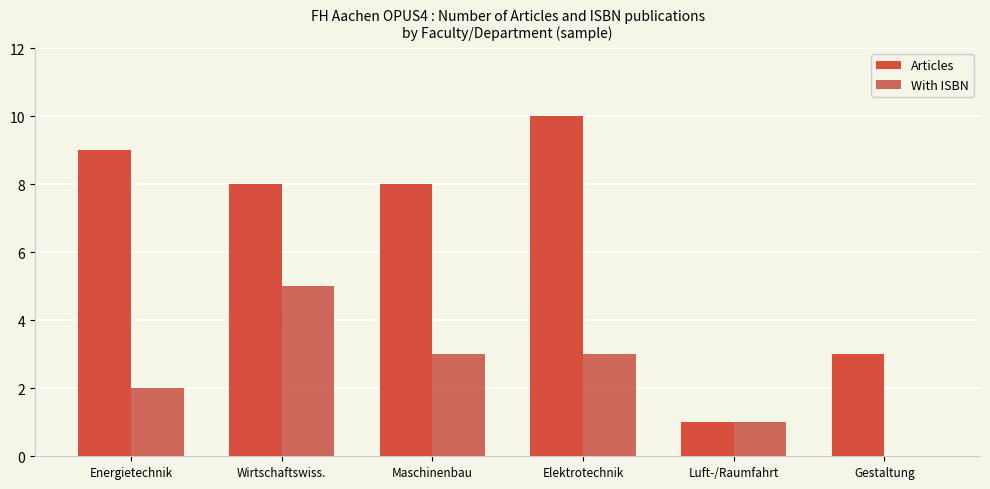

What is the average value of the With ISBN series?

2